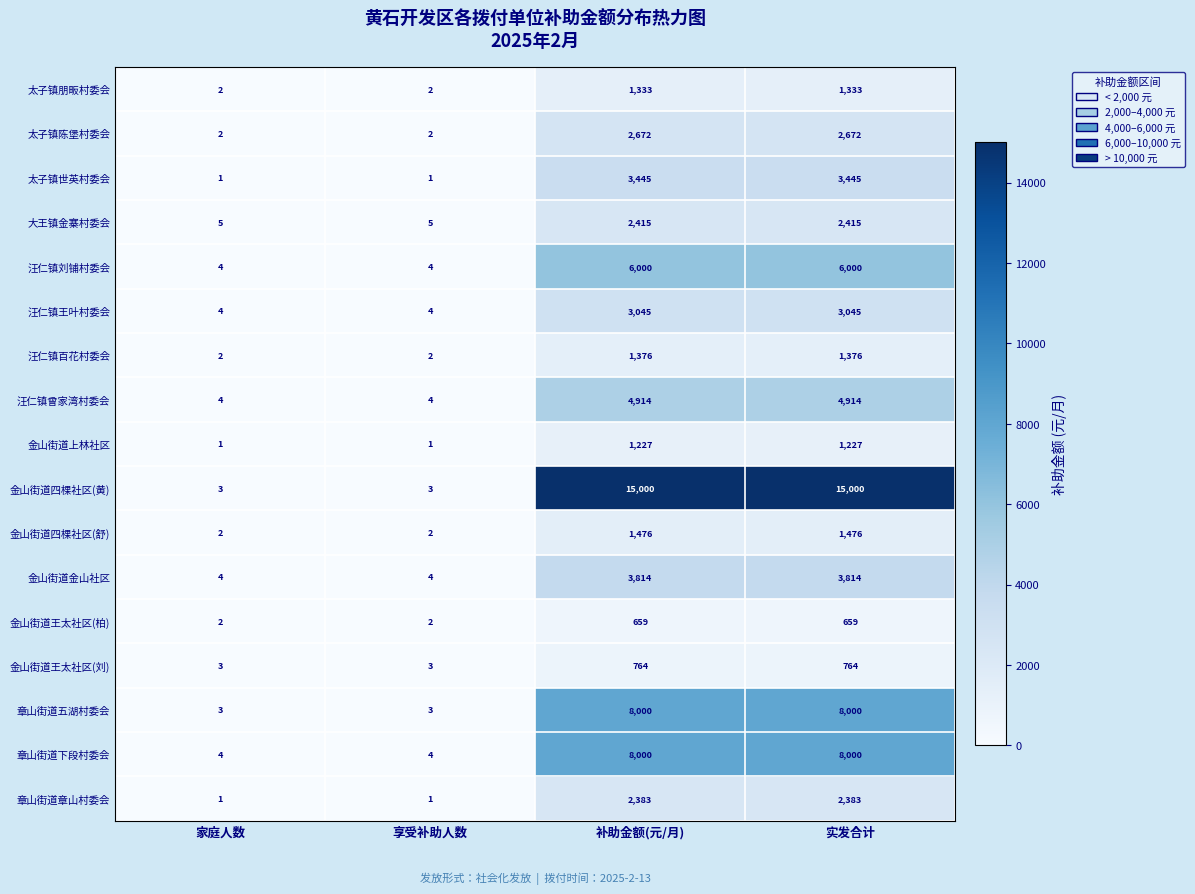

How many 金山街道金山社区 values are between 4 and 3814?

4